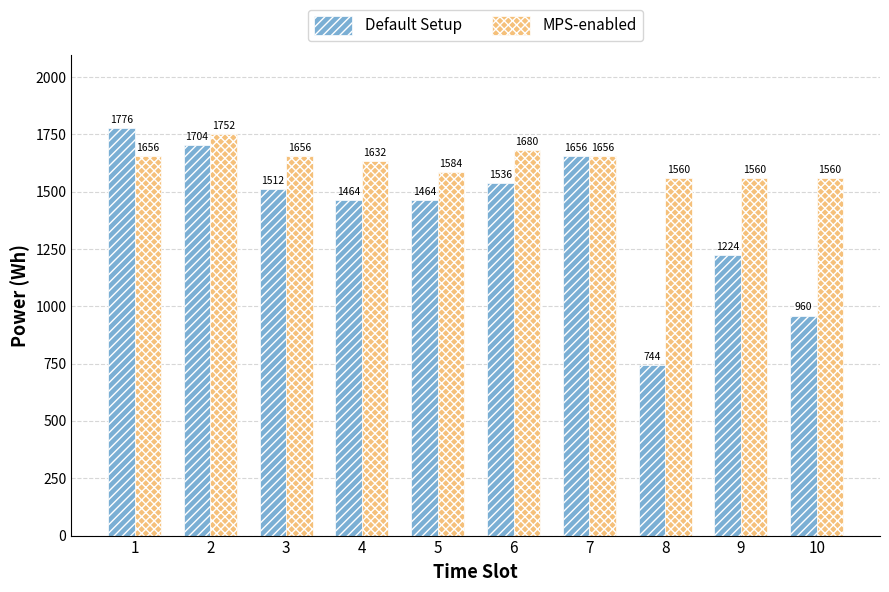

How many categories are shown in the chart?

10